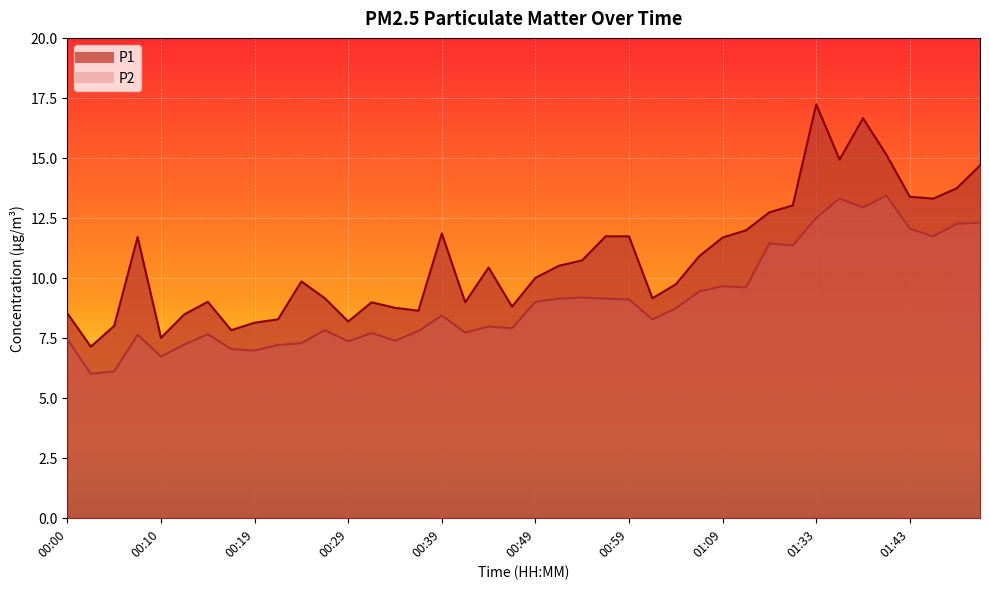

Read the P2 value at 01:30.

11.3